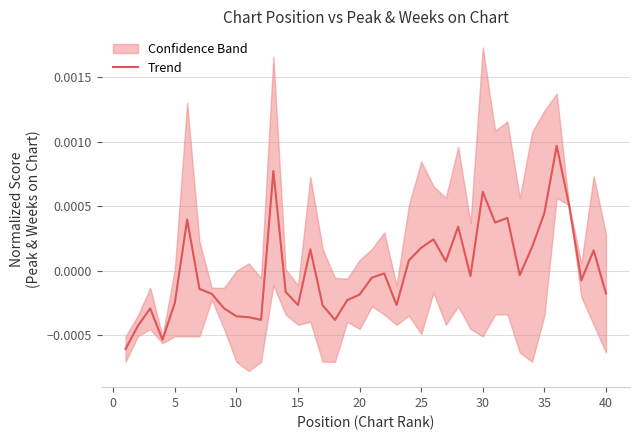

How many points are higher than both their immediate neighbors (excluding endpoints)?

11